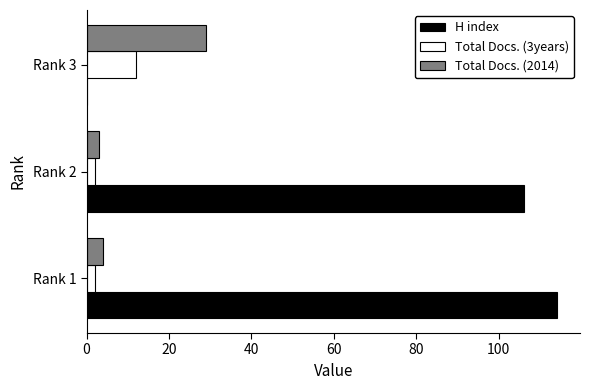

Between Rank 1 and Rank 3, which series saw the biggest shift?

H index